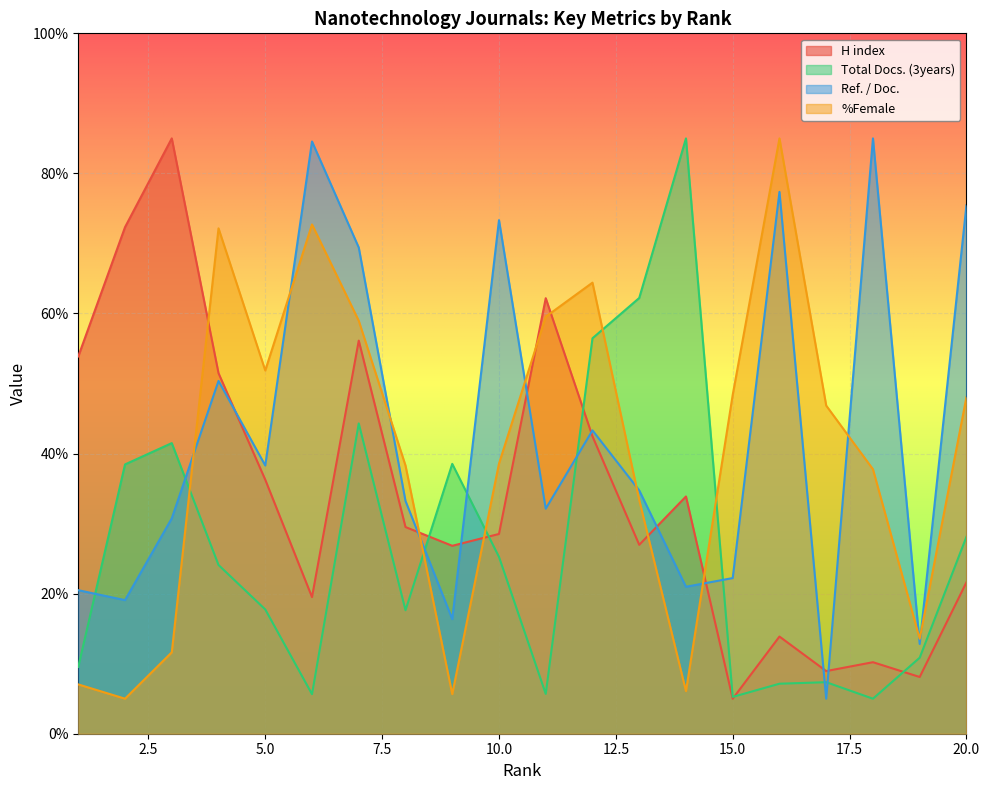

How many lines are shown in the chart?

4